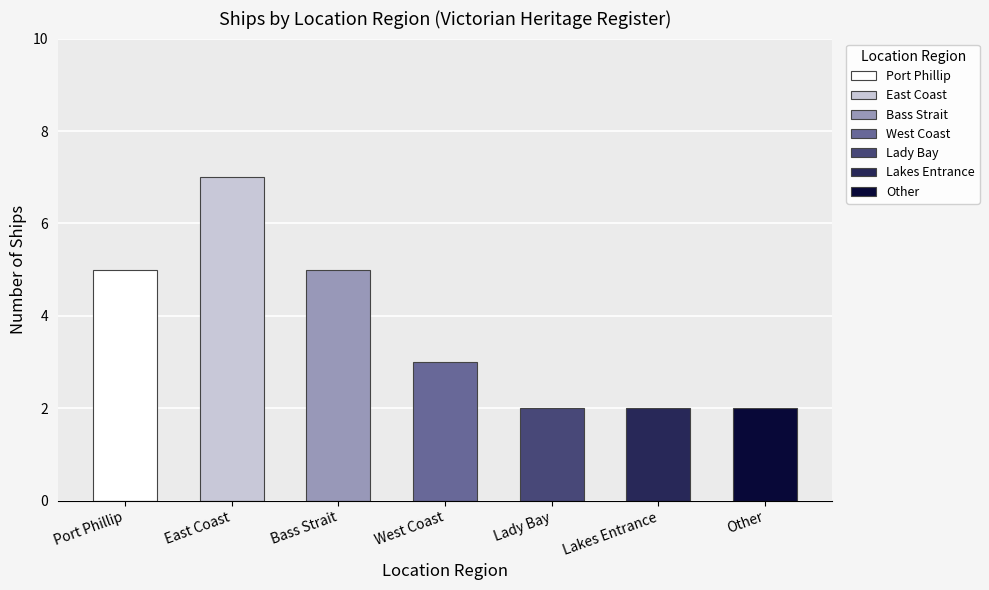

What is the sum of all values?

26